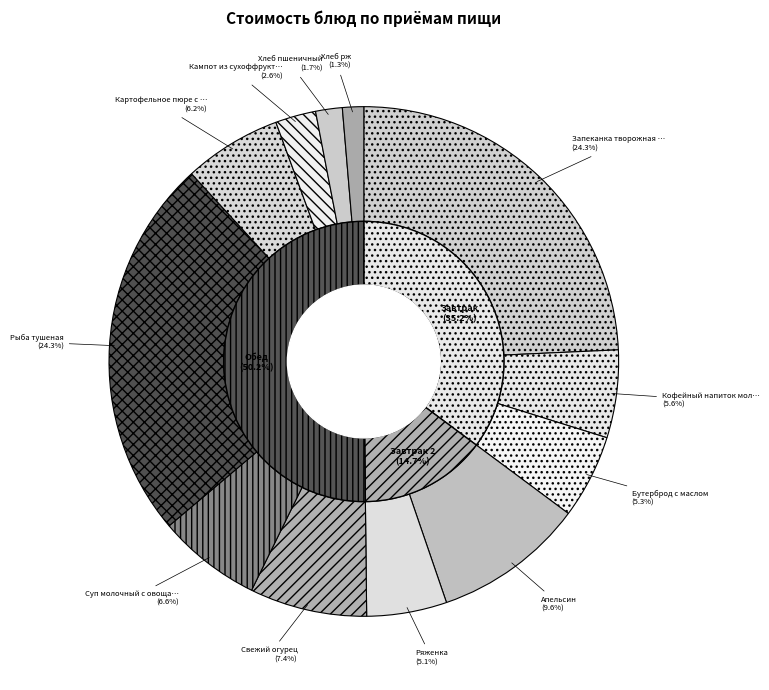

True or false: Хлеб пшеничный accounts for 1% of the total.

False